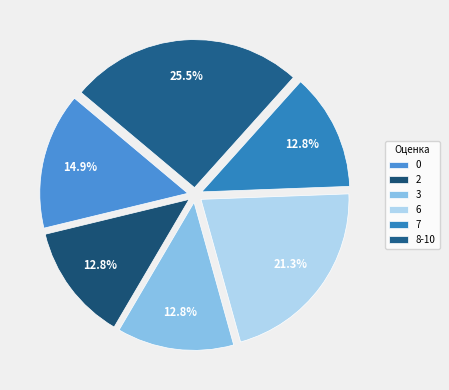

Count the number of slices in the pie.

6